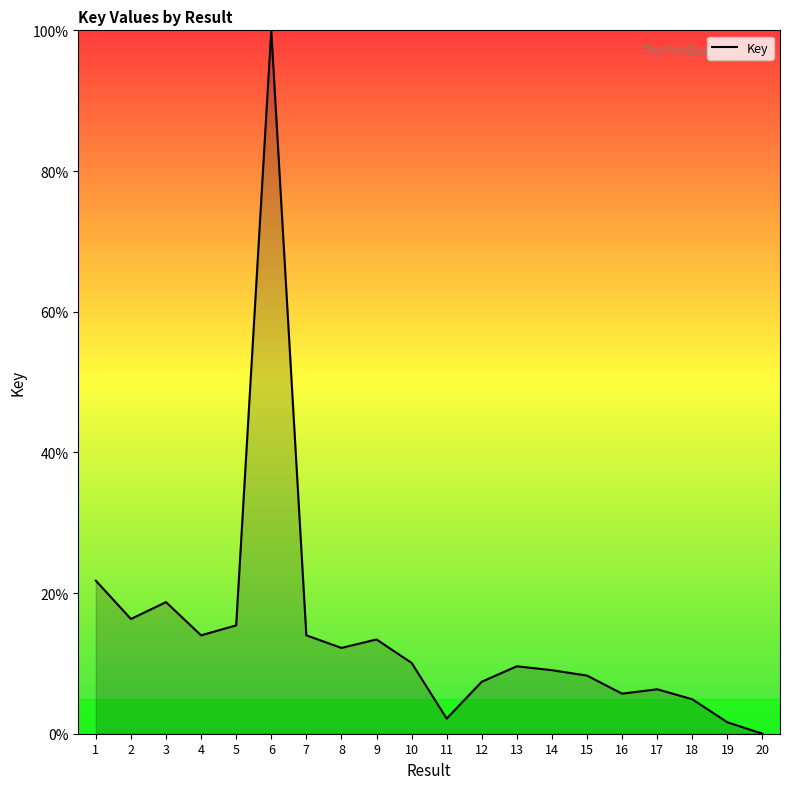

What is the difference between the maximum and minimum values?

100.0